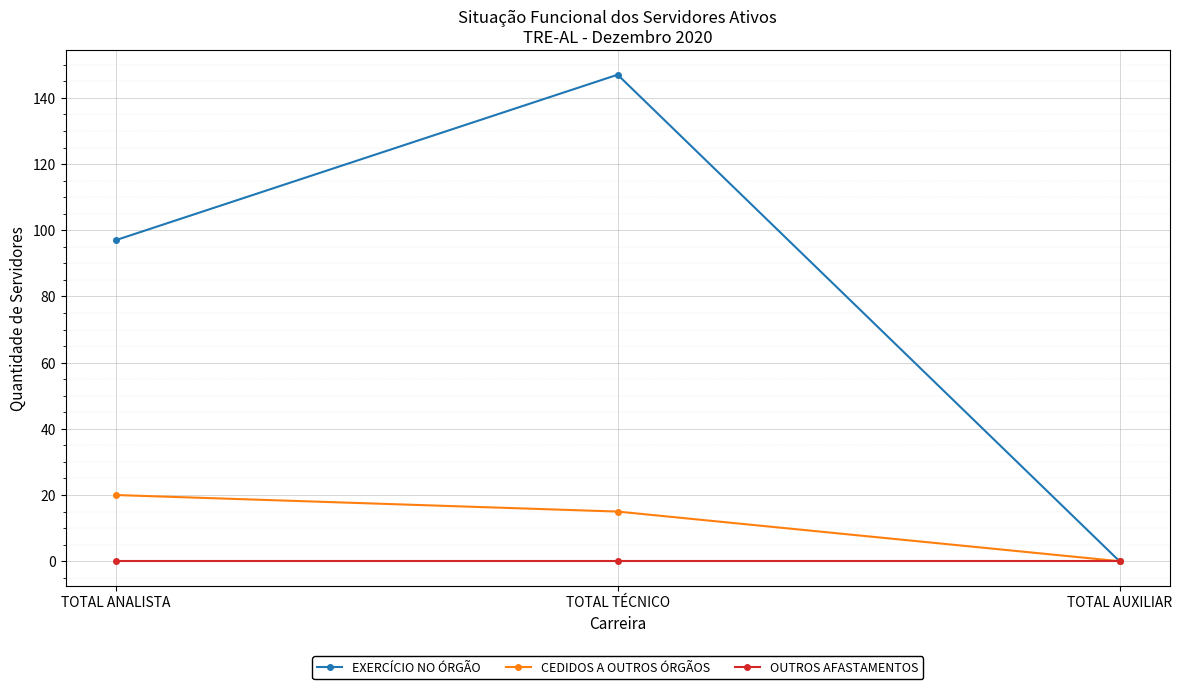

What are all the series names shown in the legend?

EXERCÍCIO NO ÓRGÃO, CEDIDOS A OUTROS ÓRGÃOS, OUTROS AFASTAMENTOS